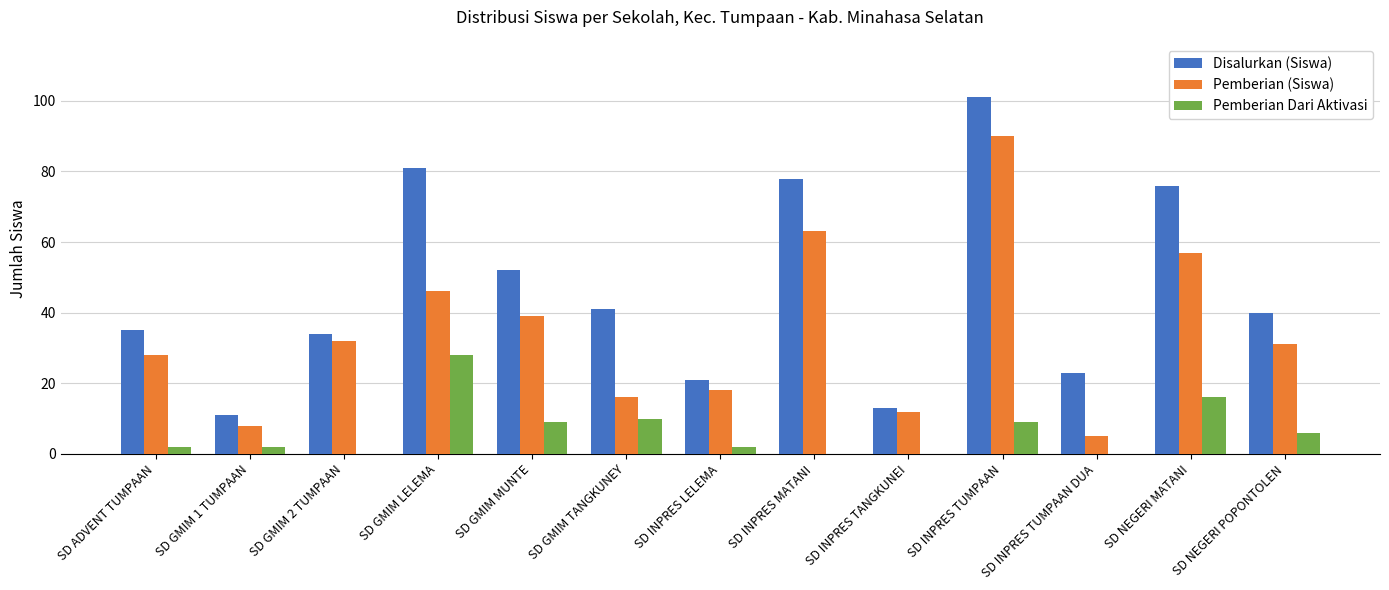

Which category has the highest value in the Pemberian (Siswa) series?

SD INPRES TUMPAAN